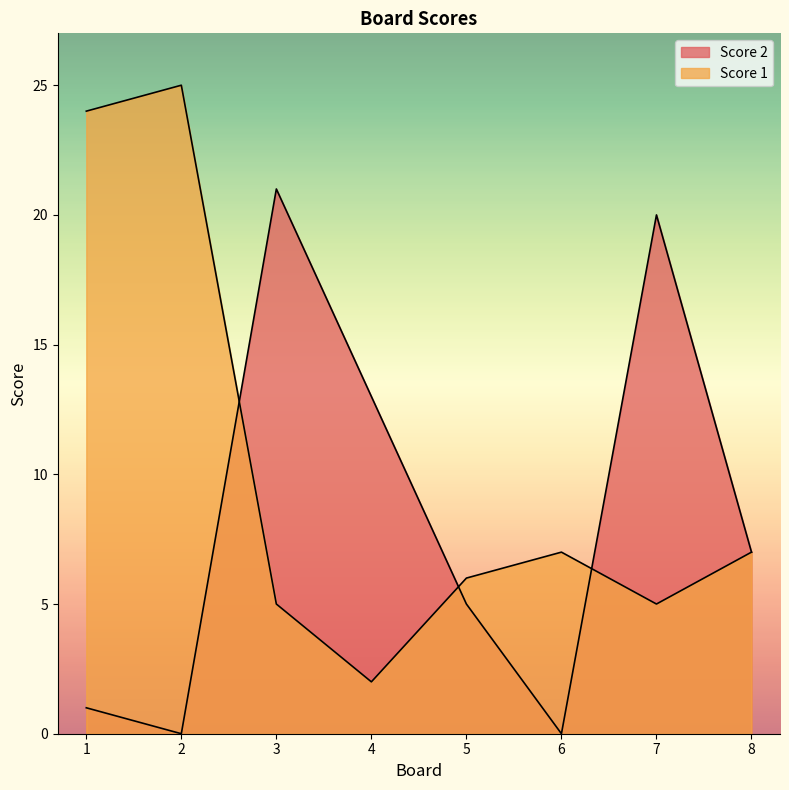

Is it true that Score 1 equals 25 at 2?

True